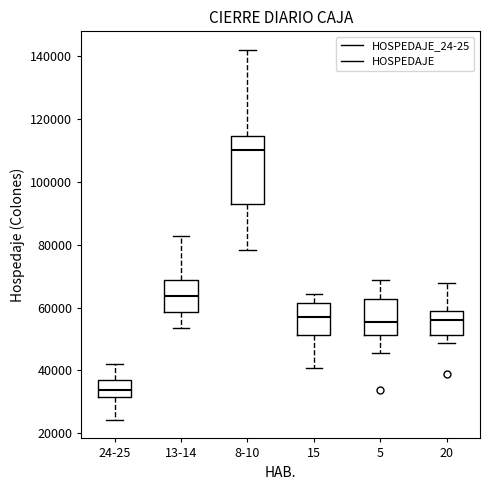

Reading left to right, read every box against the y-axis: the position of its median line, the range the box covers, and the ends of its whiskers. The values are not printed on the chart, so give them approximately, as read against the axis.

24-25: median 34000, box 32000 to 36000, whiskers 24000 to 42000
13-14: median 64000, box 58000 to 68000, whiskers 54000 to 82000
8-10: median 110000, box 92000 to 114000, whiskers 78000 to 142000
15: median 56000, box 52000 to 62000, whiskers 40000 to 64000
5: median 56000, box 52000 to 62000, whiskers 46000 to 68000
20: median 56000, box 52000 to 58000, whiskers 48000 to 68000